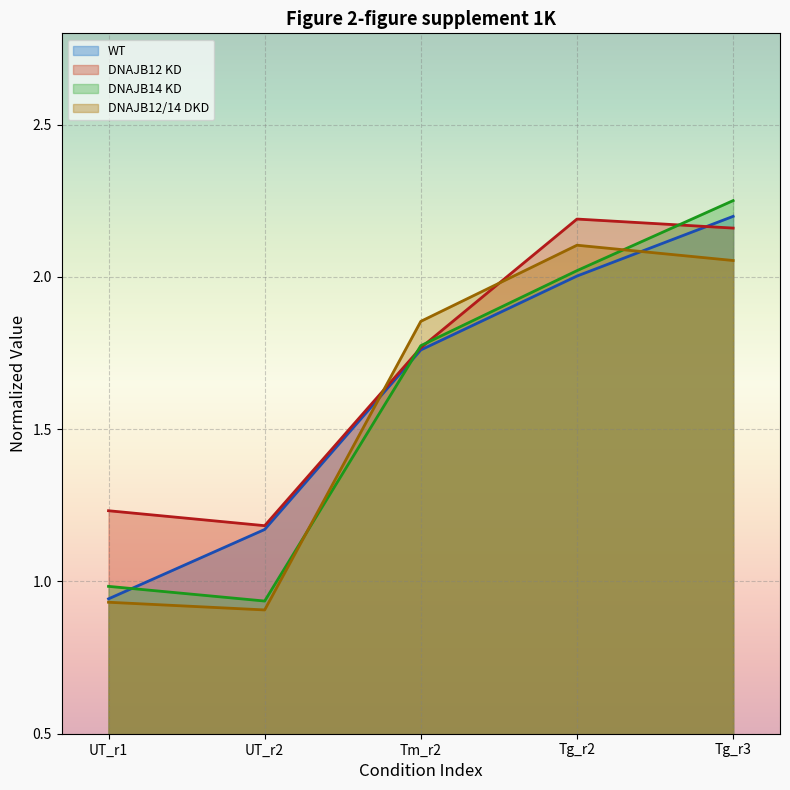

The DNAJB12/14 DKD series shows 2.1 at Tg_r2. True or false?

True